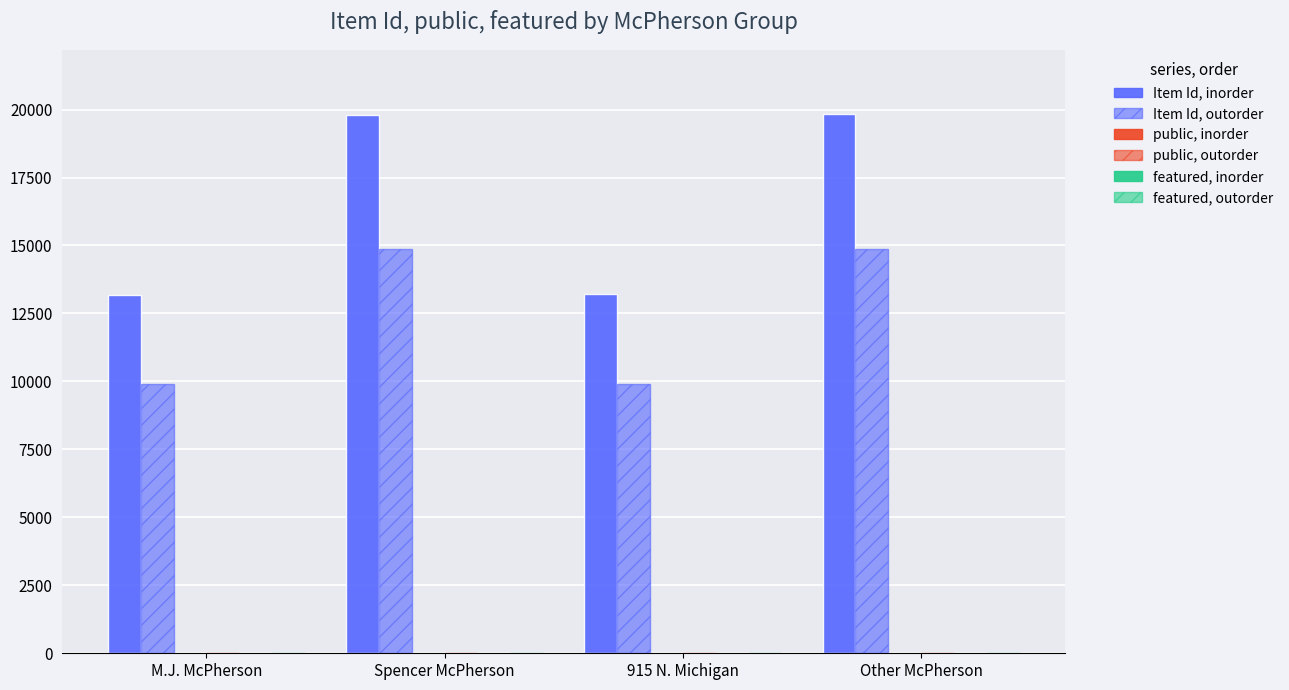

Count the number of data series in this chart.

6